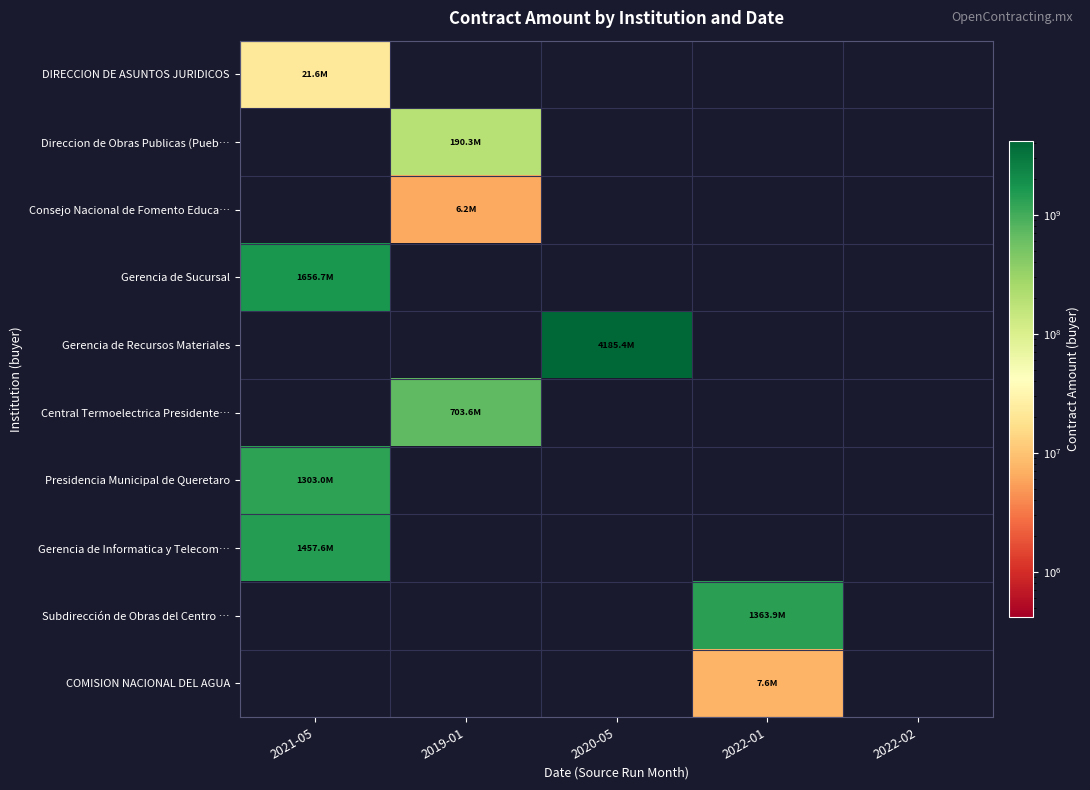

Reading left to right, list all the values displayed in this chart.

DIRECCION DE ASUNTOS JURIDICOS: 2021-05=21619981.2	2019-01=0.0	2020-05=0.0	2022-01=0.0	2022-02=0.0
Direccion de Obras Publicas (Pueb…: 2021-05=0.0	2019-01=190325402.2	2020-05=0.0	2022-01=0.0	2022-02=0.0
Consejo Nacional de Fomento Educa…: 2021-05=0.0	2019-01=6224557.7	2020-05=0.0	2022-01=0.0	2022-02=0.0
Gerencia de Sucursal: 2021-05=1656694804.4	2019-01=0.0	2020-05=0.0	2022-01=0.0	2022-02=0.0
Gerencia de Recursos Materiales: 2021-05=0.0	2019-01=0.0	2020-05=4185384385.8	2022-01=0.0	2022-02=0.0
Central Termoelectrica Presidente…: 2021-05=0.0	2019-01=703569916.6	2020-05=0.0	2022-01=0.0	2022-02=0.0
Presidencia Municipal de Queretaro: 2021-05=1302981849.8	2019-01=0.0	2020-05=0.0	2022-01=0.0	2022-02=0.0
Gerencia de Informatica y Telecom…: 2021-05=1457633991.9	2019-01=0.0	2020-05=0.0	2022-01=0.0	2022-02=0.0
Subdirección de Obras del Centro …: 2021-05=0.0	2019-01=0.0	2020-05=0.0	2022-01=1363901132.0	2022-02=0.0
COMISION NACIONAL DEL AGUA: 2021-05=0.0	2019-01=0.0	2020-05=0.0	2022-01=7625642.8	2022-02=0.0